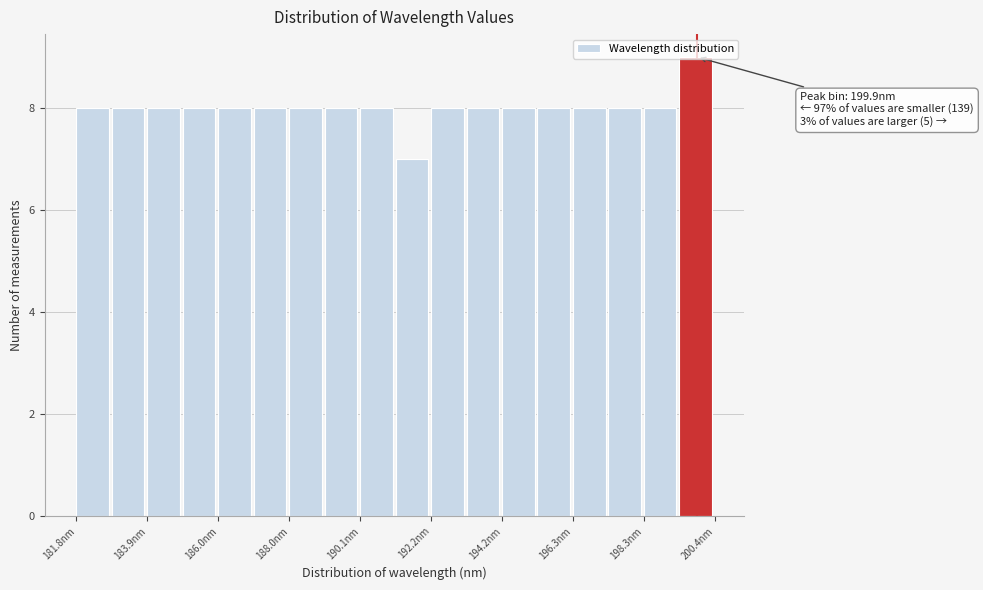

Around what value on the x-axis is the tallest bar? Give the approximate position of its centre, as read against the axis.

200.0